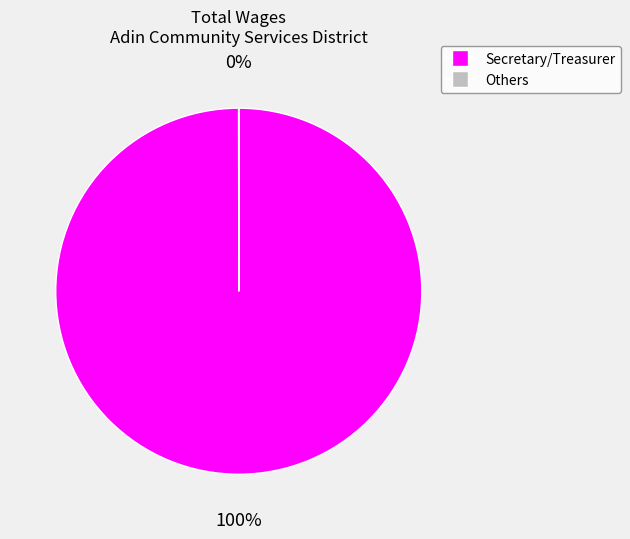

To the nearest percent, what is the difference between the largest and smallest slice percentages?

100%